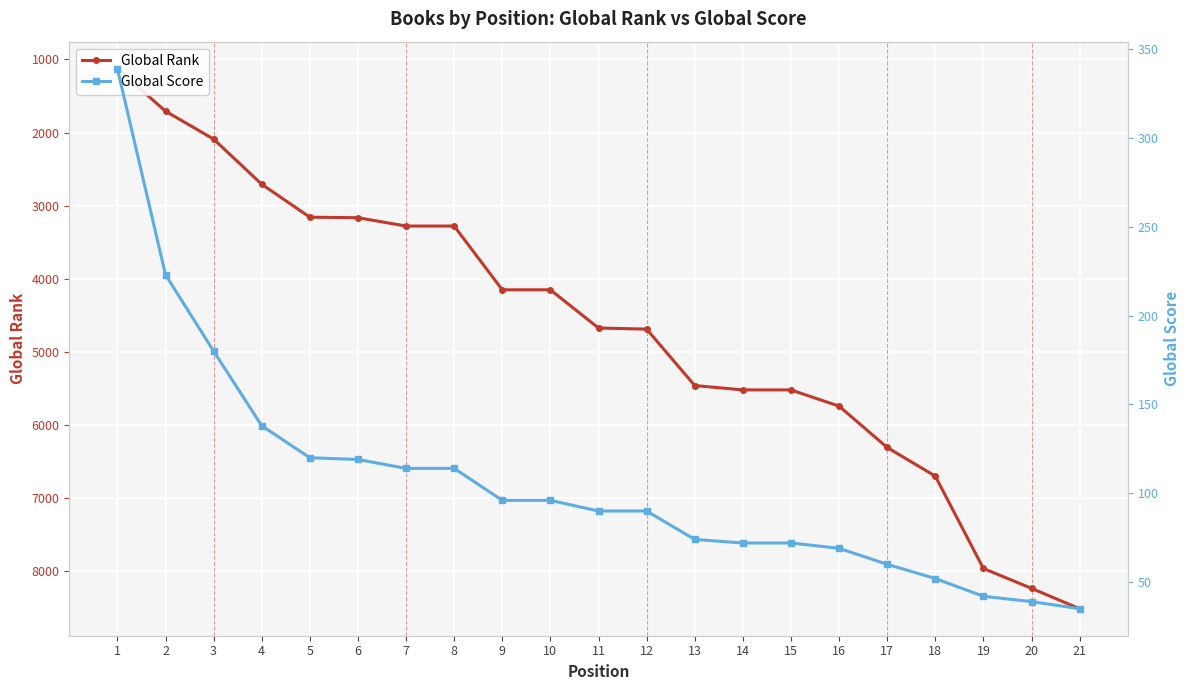

Which series has the widest spread of values?

Global Rank